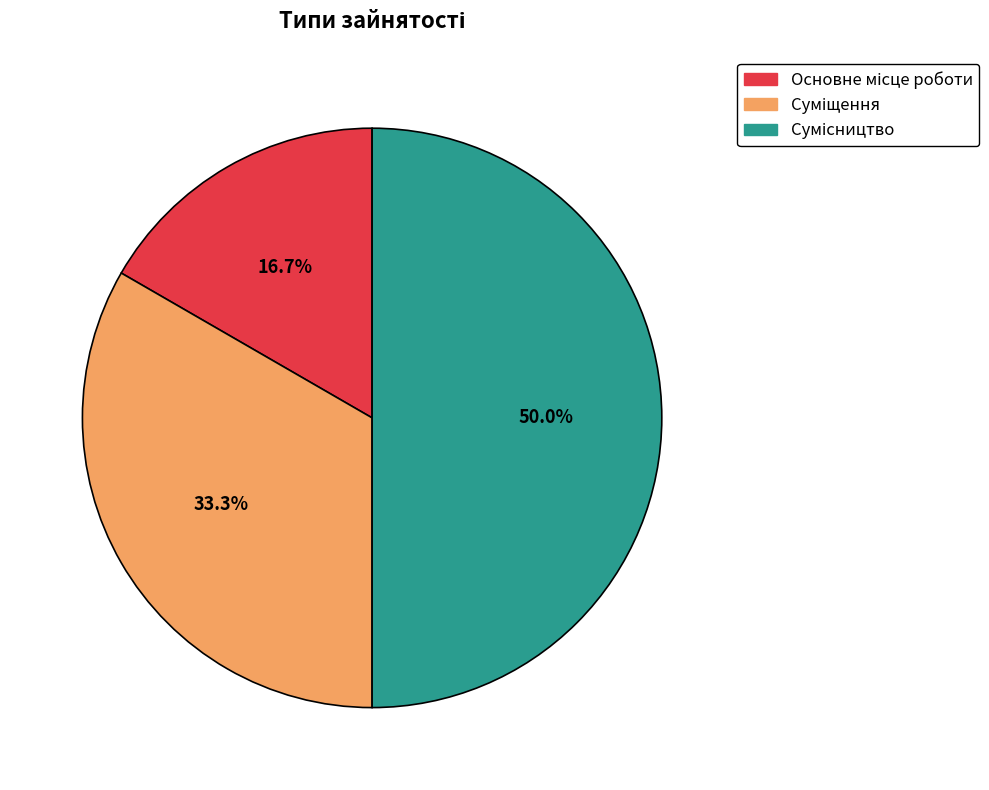

Count the number of slices in the pie.

3